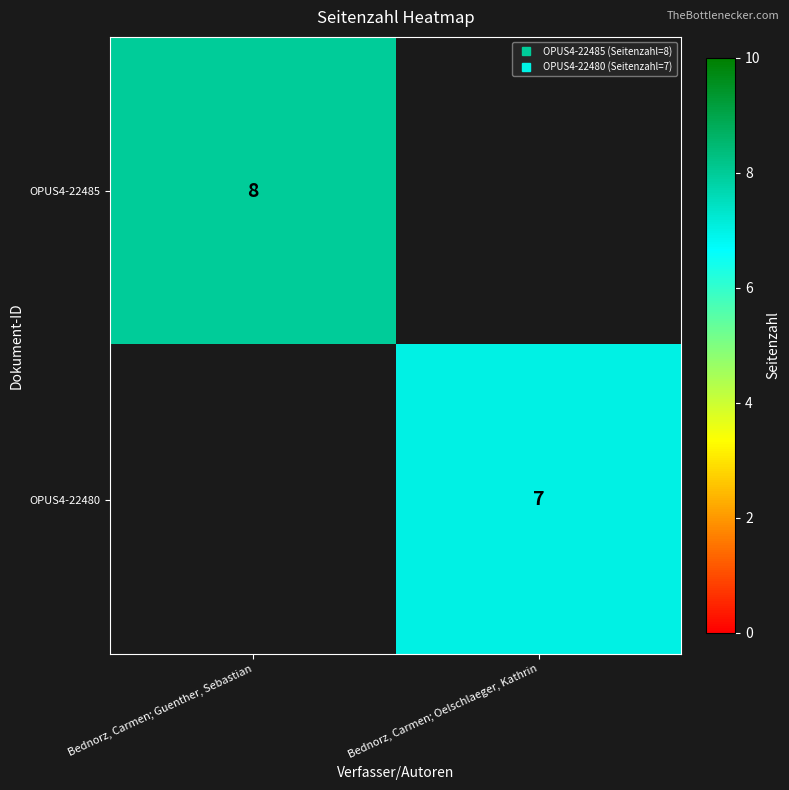

Which series has the largest total across all categories?

OPUS4-22485